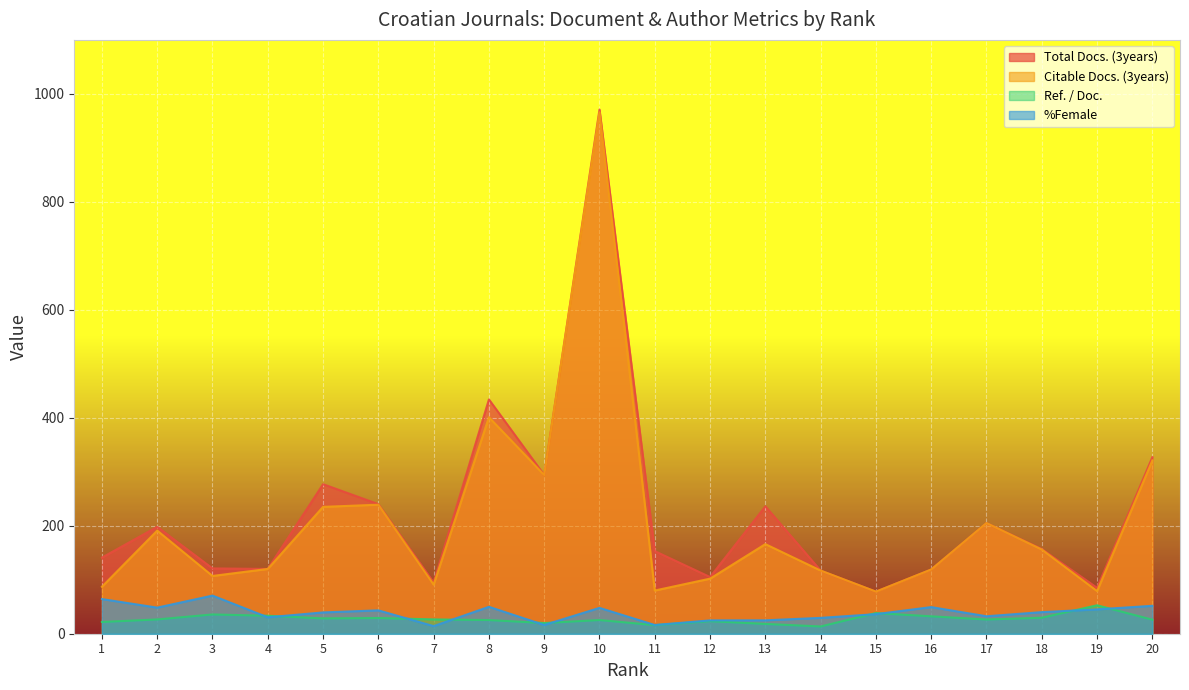

True or false: Total Docs. (3years) and %Female cross at least once.

False